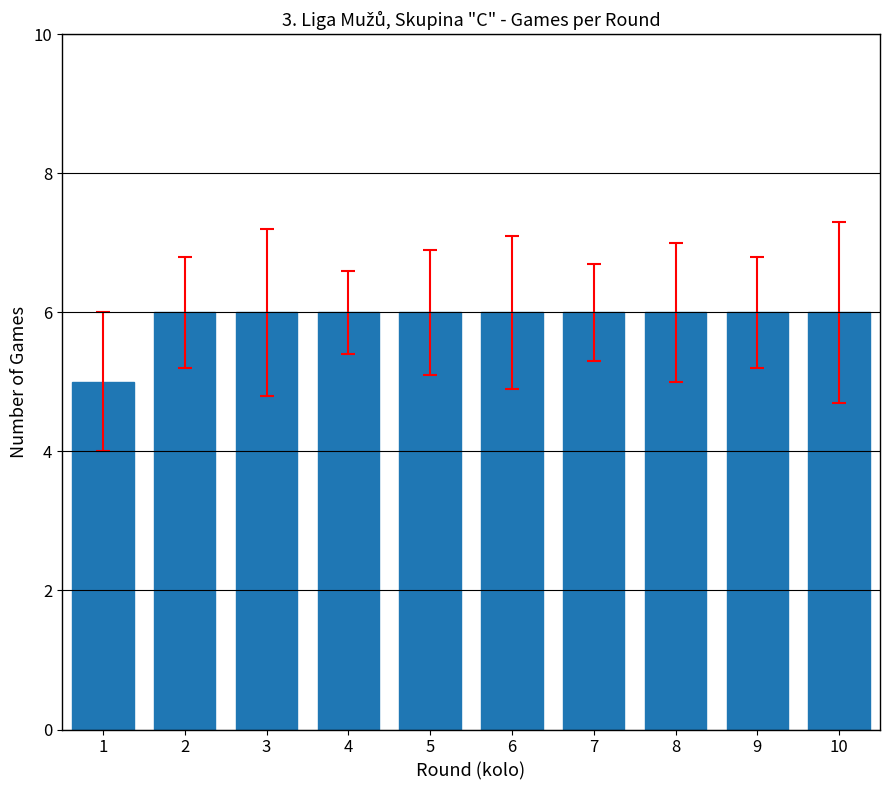

Which category has the lowest value across all series?

1